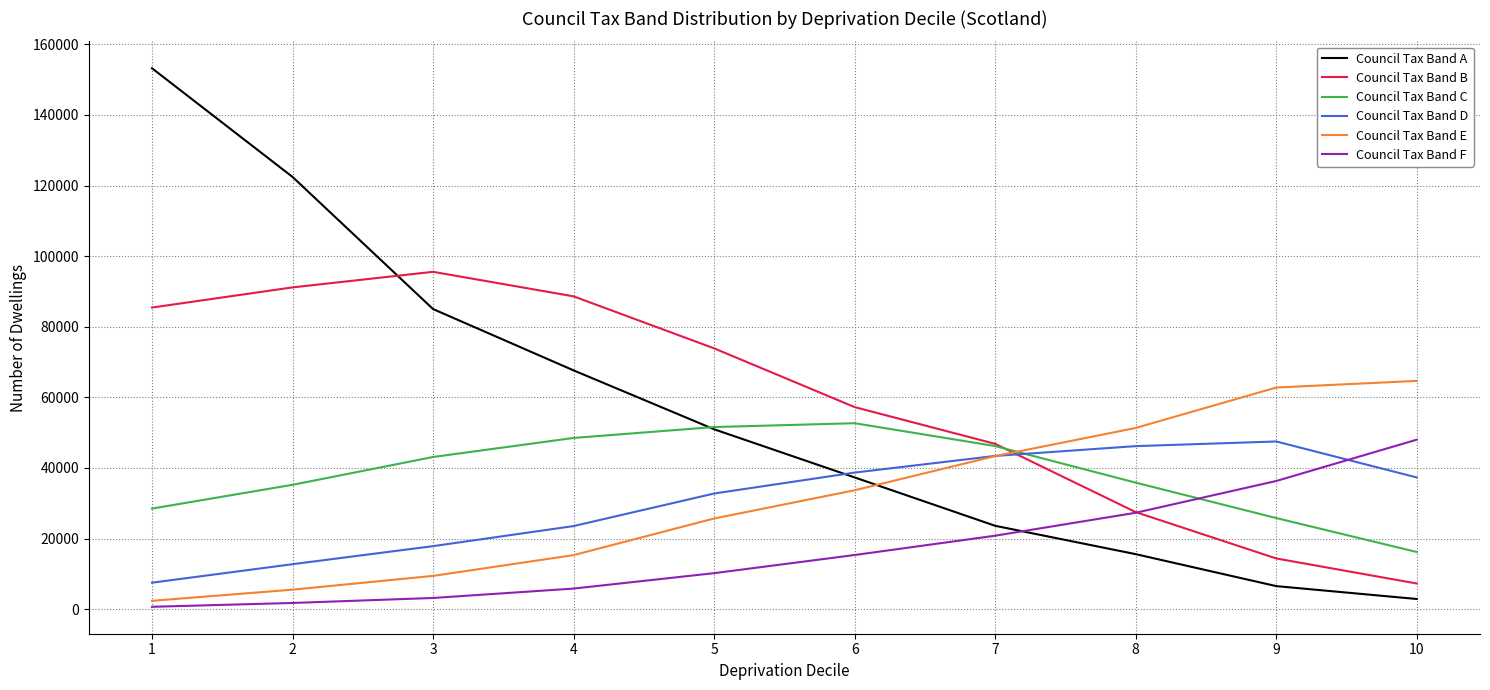

What is the sum of the Council Tax Band F values at 7 and 3?

23953